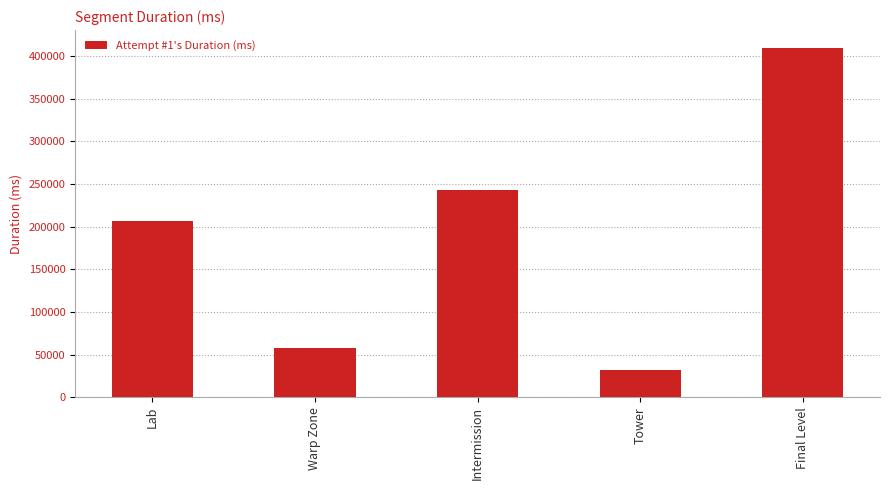

How many data points does each series have?

5